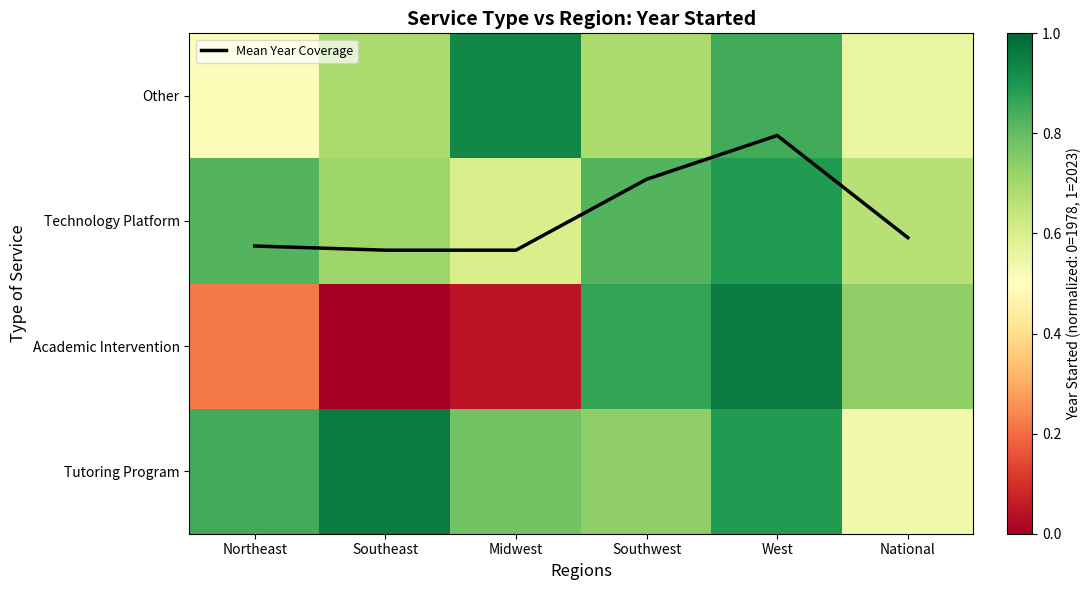

Count the number of categories in the chart.

6